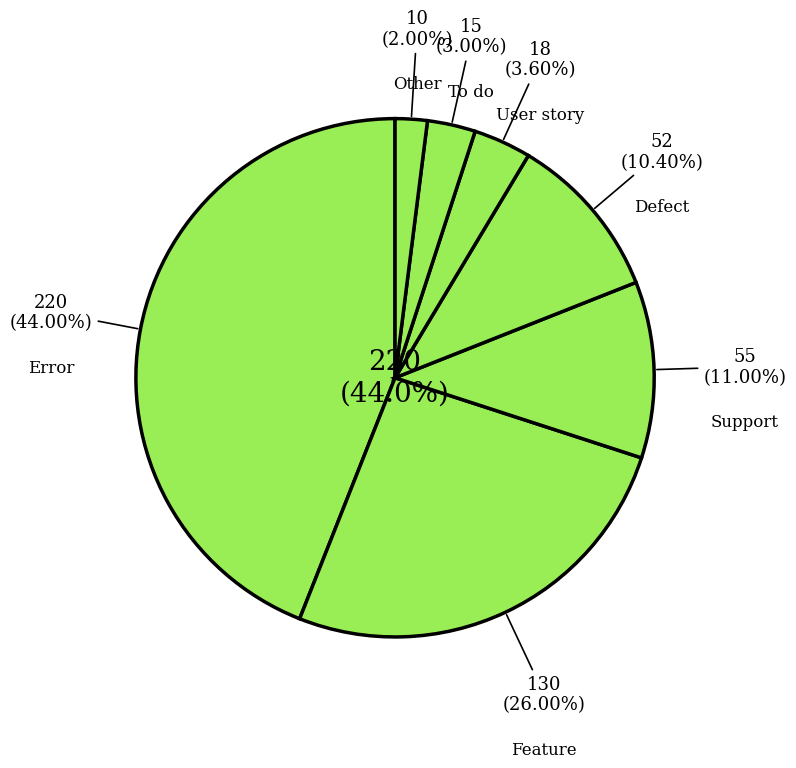

Is it true that Defect is 20% of the pie?

False